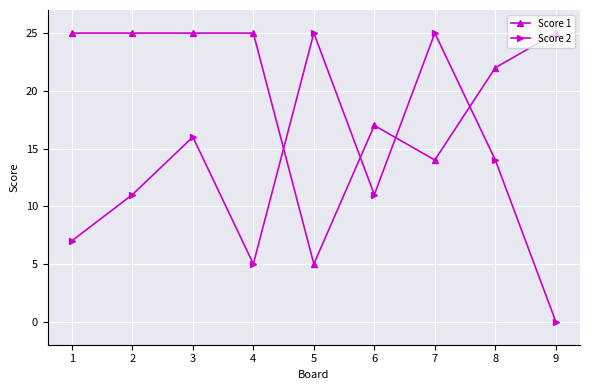

Reading right to left, extract all data points from this chart.

Score 1: 9=25	8=22	7=14	6=17	5=5	4=25	3=25	2=25	1=25
Score 2: 9=0	8=14	7=25	6=11	5=25	4=5	3=16	2=11	1=7